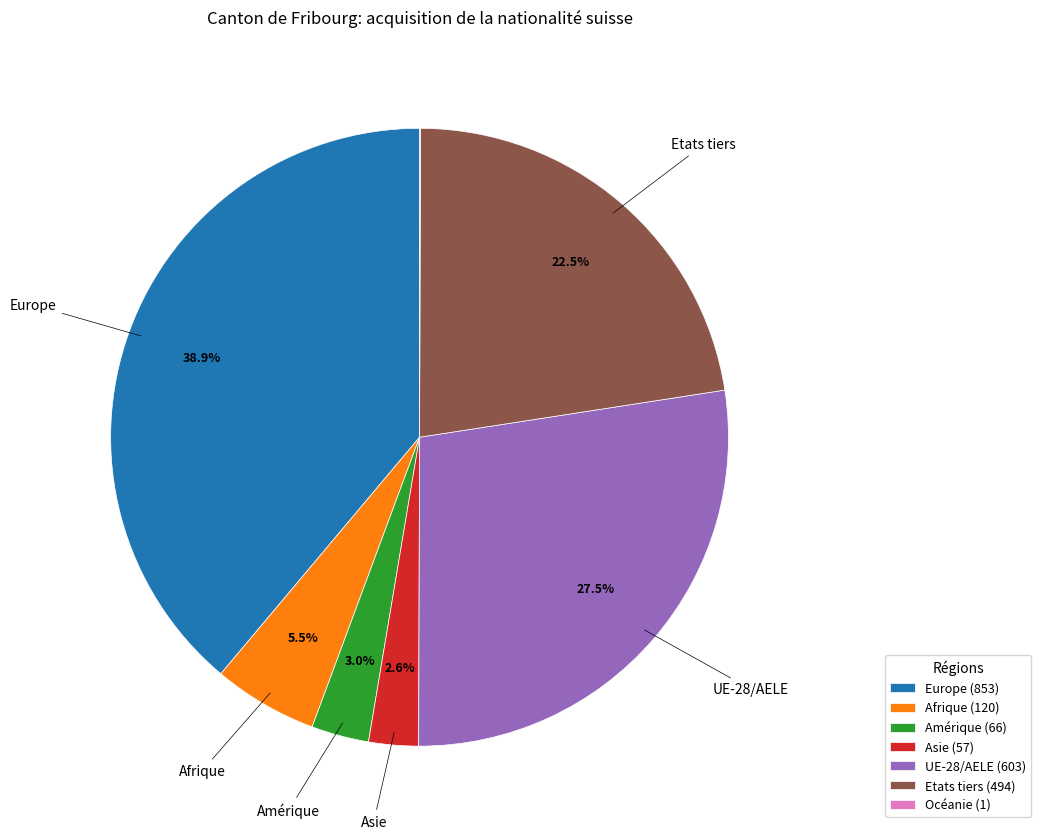

Is there a majority slice in this chart?

No